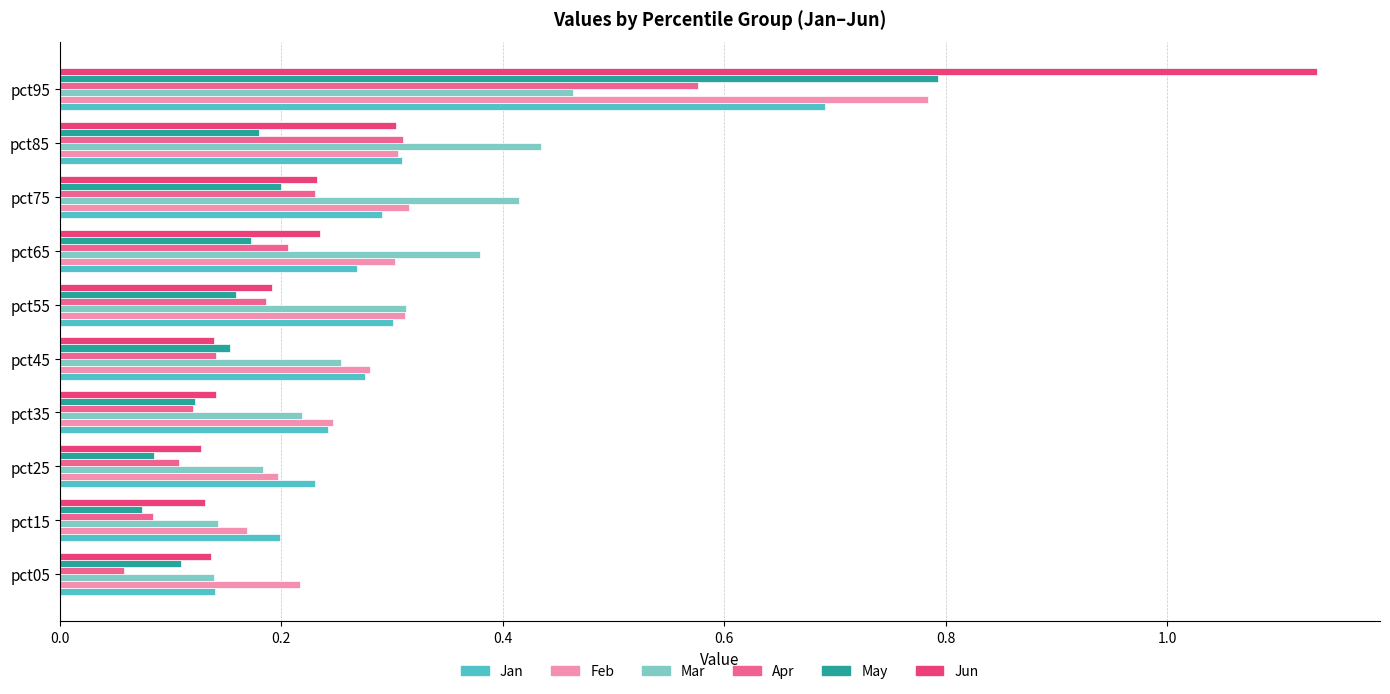

How many series are shown in this chart?

6